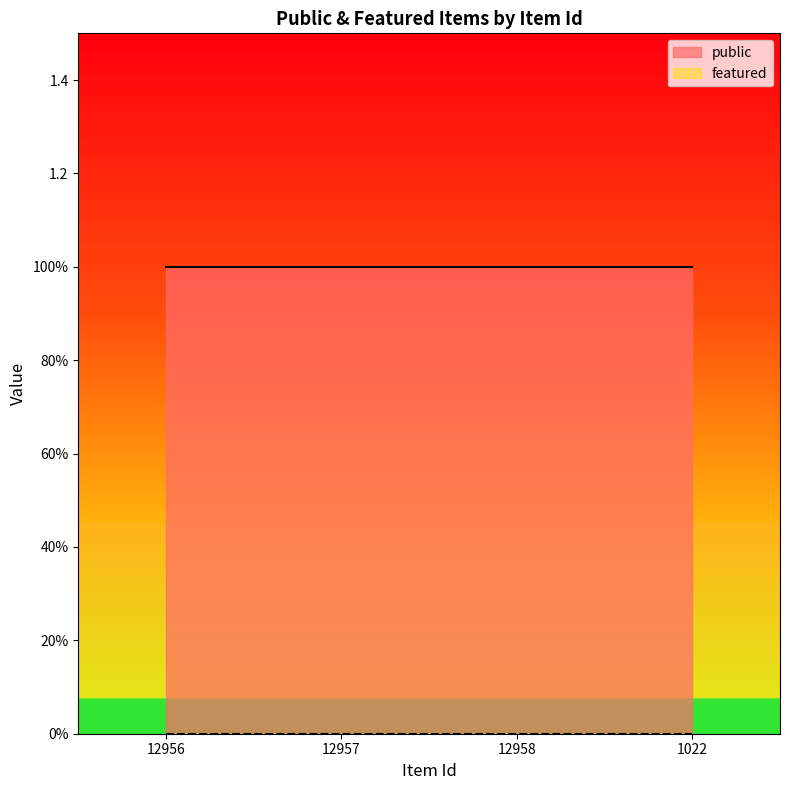

What is the label of the 2nd point from the left?

12957